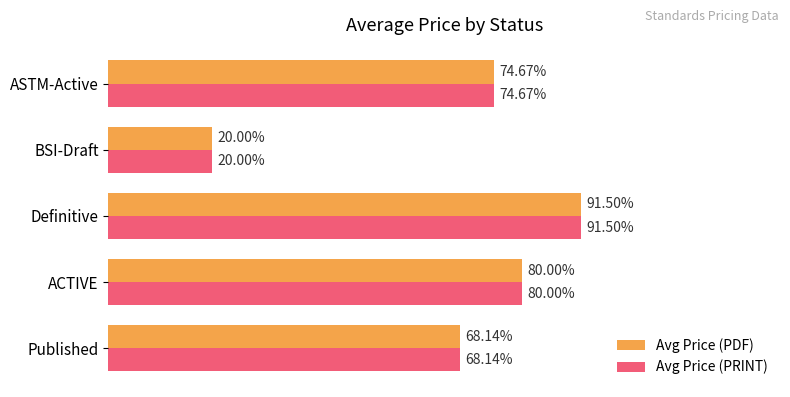

Which label corresponds to the largest value in the chart?

Definitive